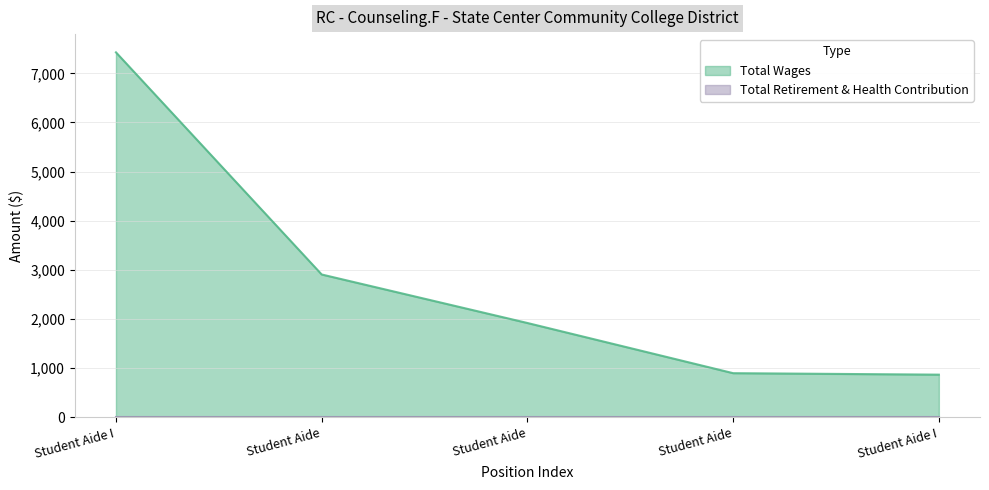

Rank the categories by value from highest to lowest.

Student Aide I, Student Aide, Student Aide, Student Aide, Student Aide I